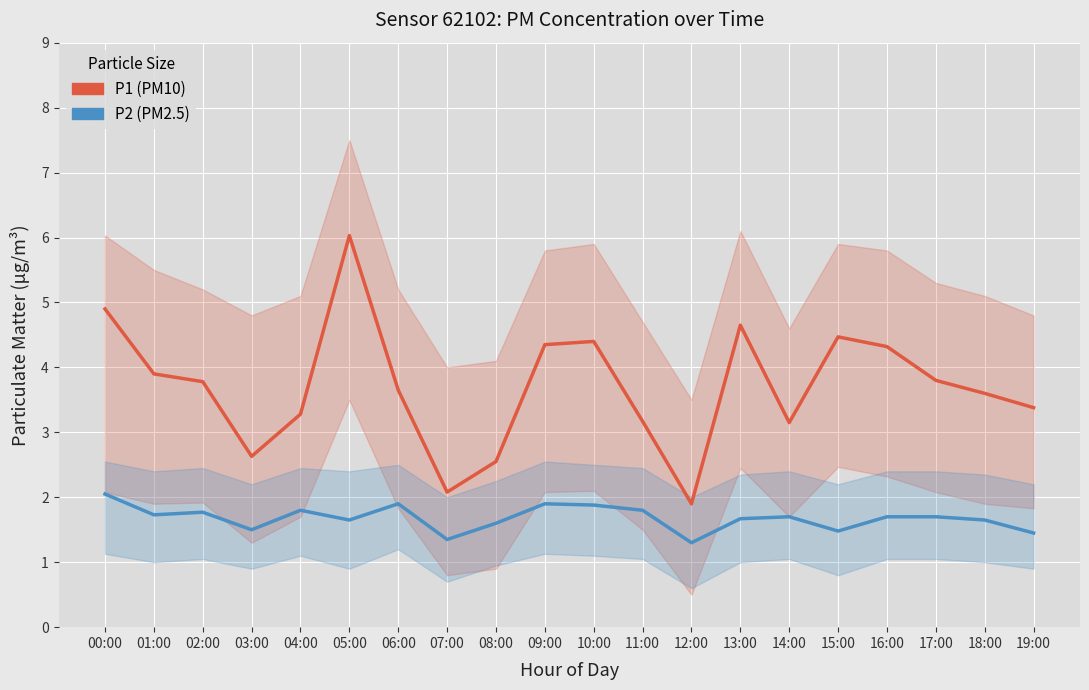

What value does the P1 (PM10) series have at 03:00?

2.6